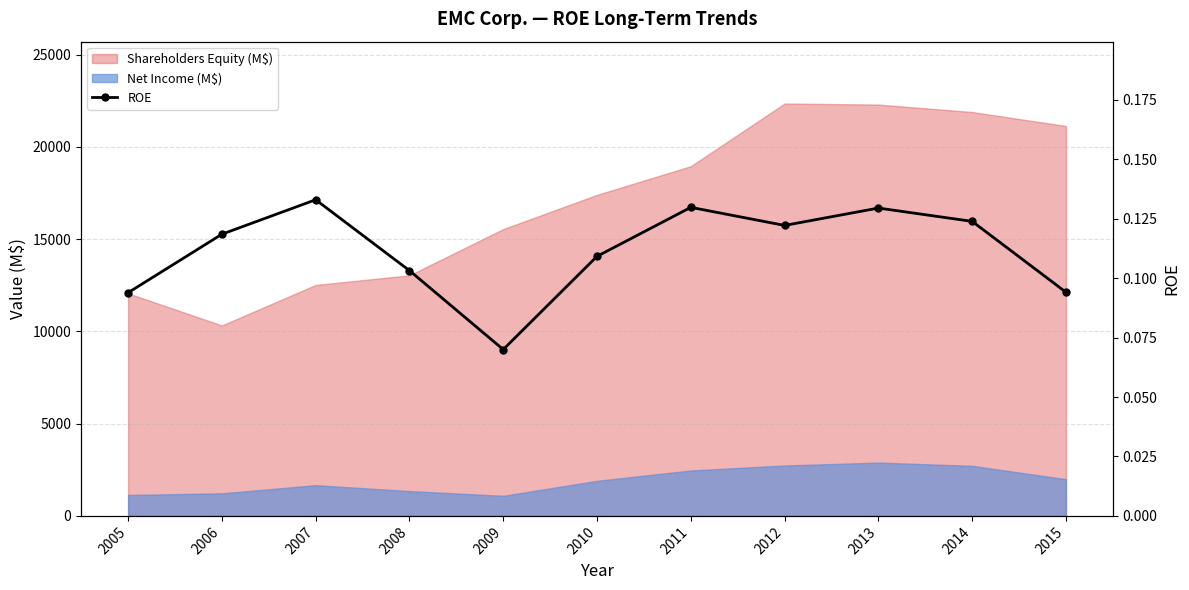

List the labels in order of value, largest first.

2007, 2011, 2013, 2014, 2012, 2006, 2010, 2008, 2015, 2005, 2009